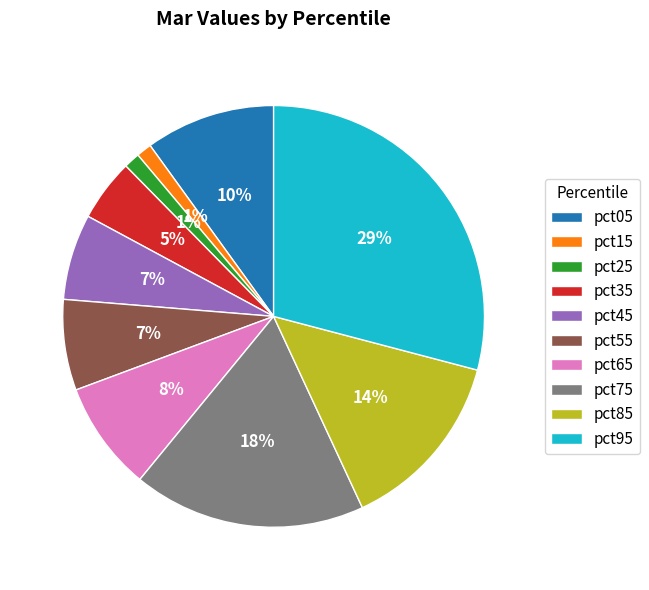

Is there a majority slice in this chart?

No